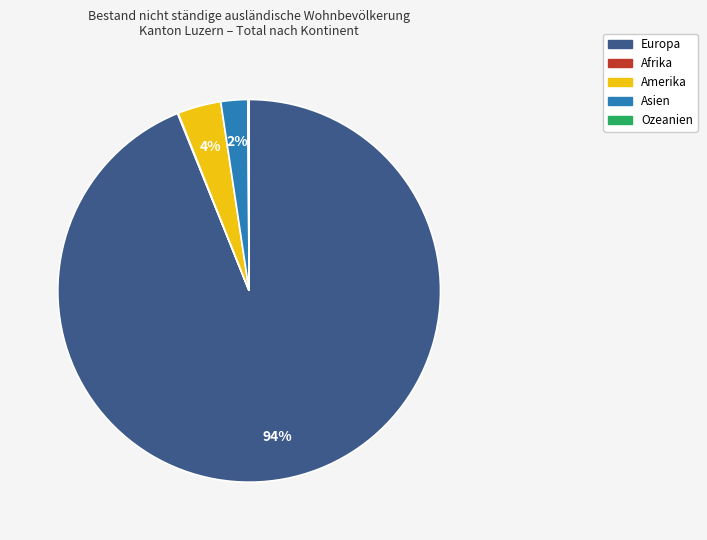

To the nearest percent, what is the combined percentage of Asien and Europa?

96%